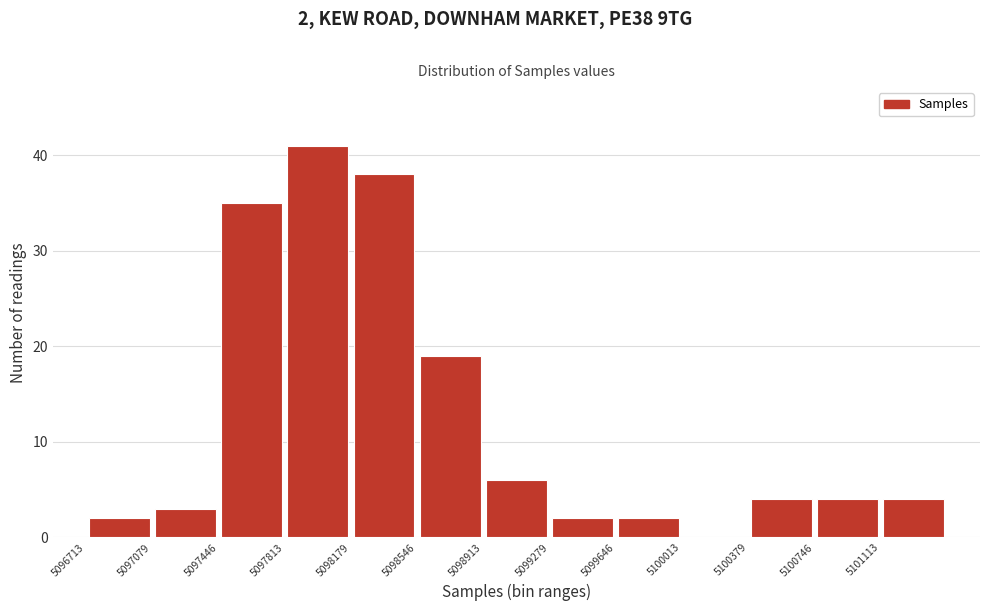

Which range on the x-axis has the tallest bar?

5097800 to 5098200